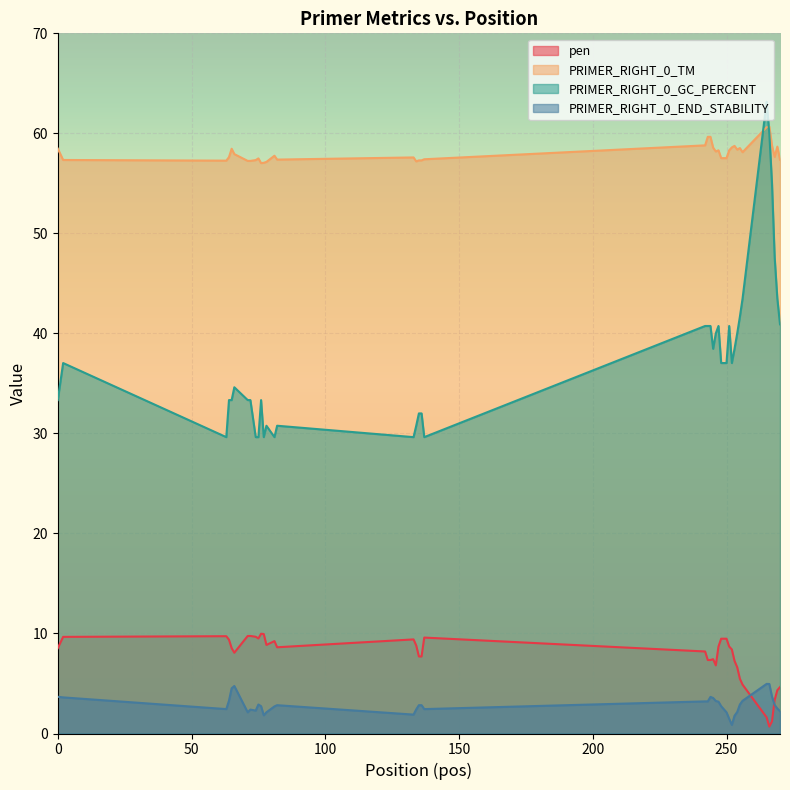

At which label does PRIMER_RIGHT_0_TM reach its peak?

266